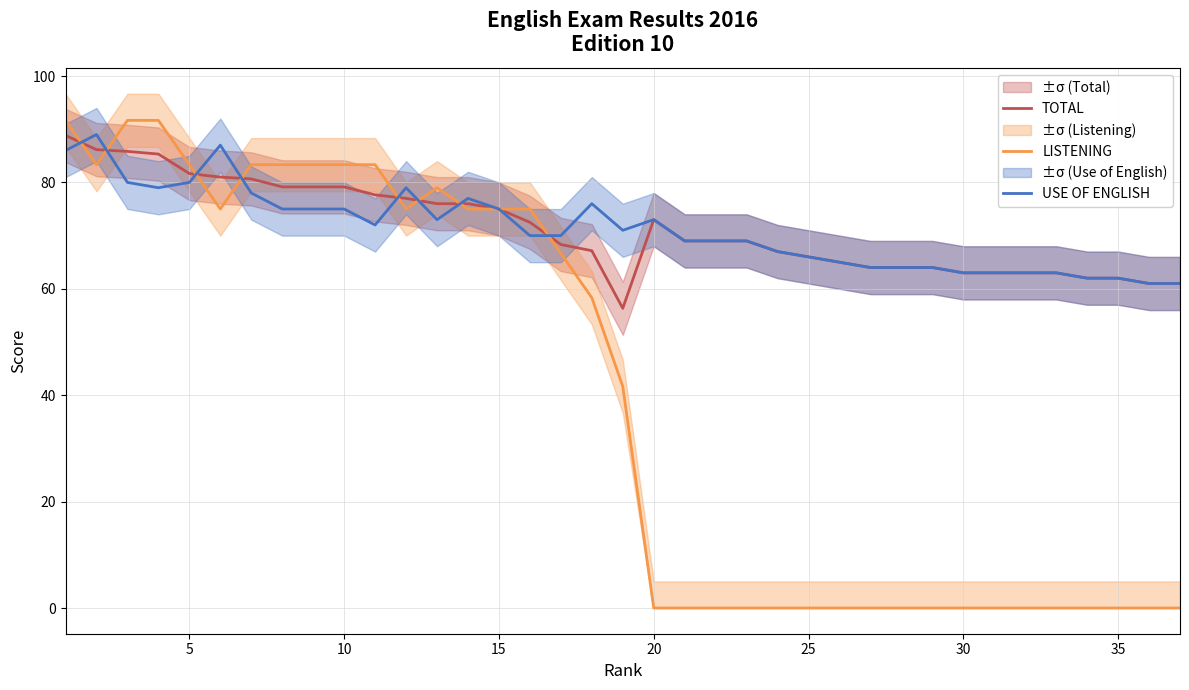

How many distinct data groups are displayed?

3